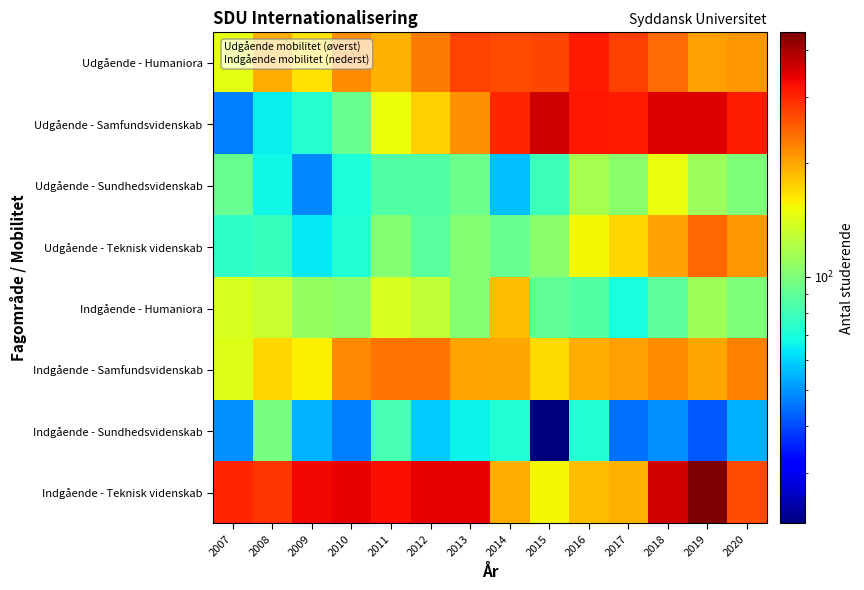

Between 2012 and 2020, which is larger?

2012